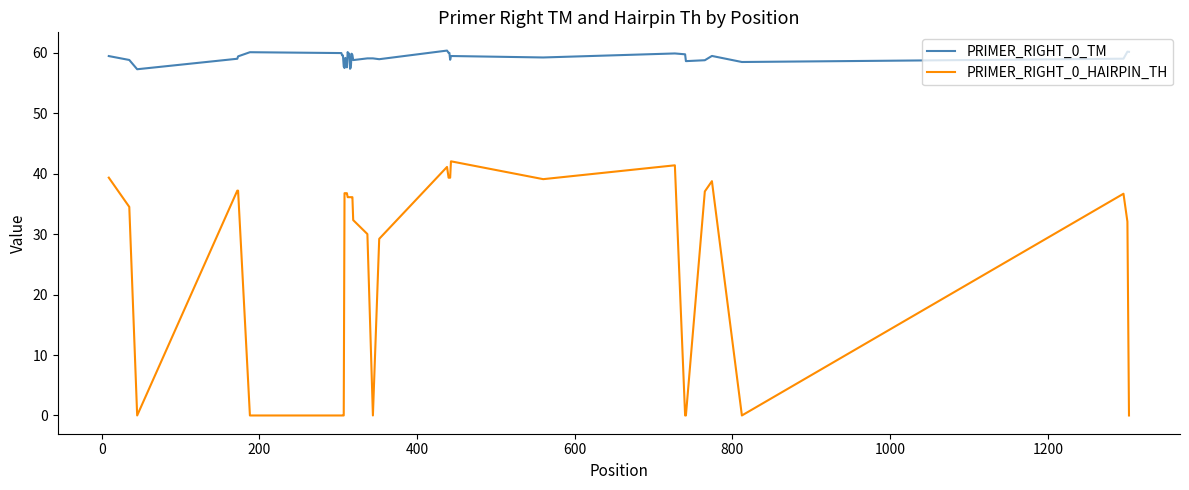

What is the maximum value for PRIMER_RIGHT_0_TM?

60.3